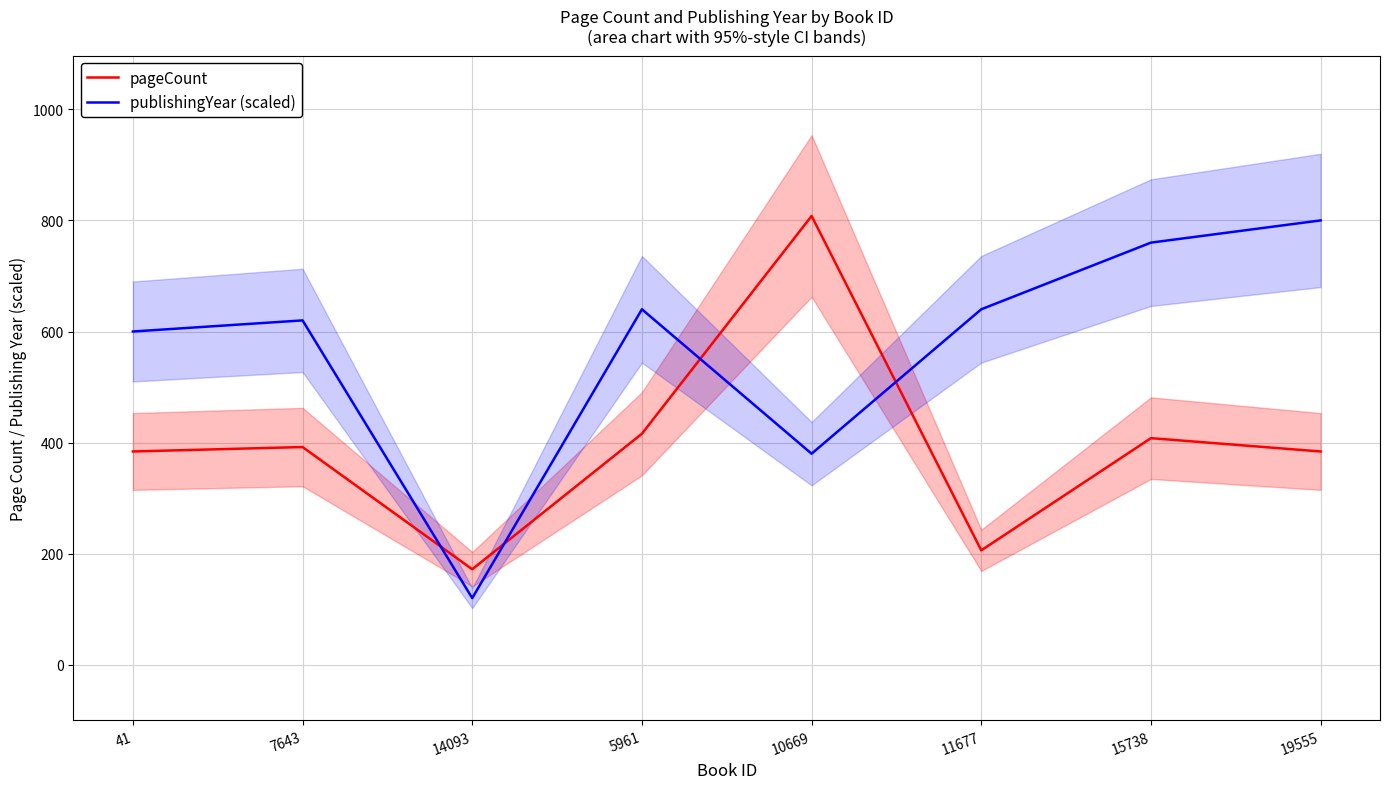

Is the value of pageCount at 15738 greater than the value of publishingYear (scaled) at 10669?

Yes